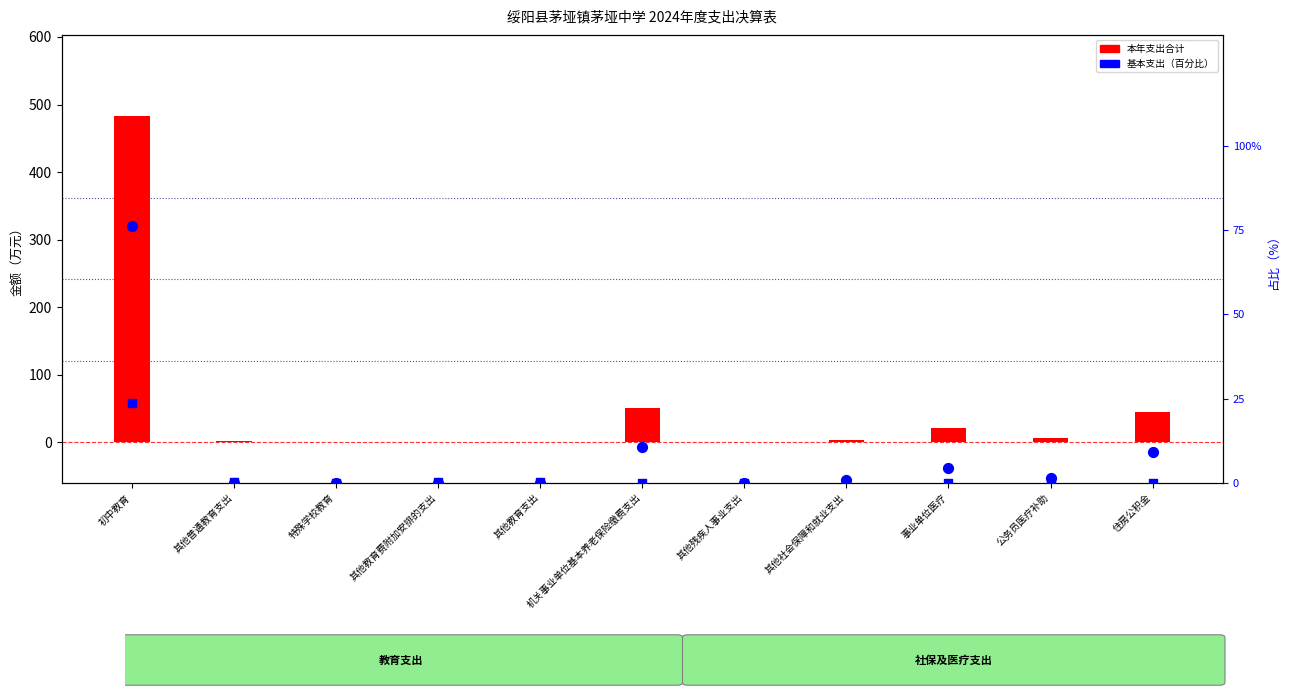

At how many categories does at least one series exceed 392?

1